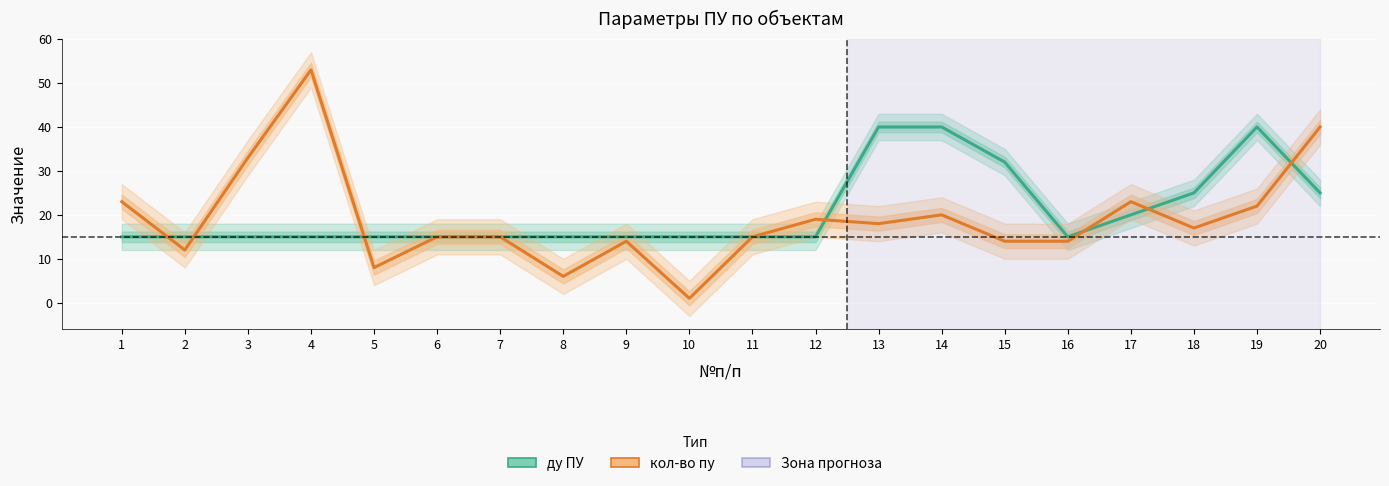

List the series in order of their peak value, lowest first.

ду ПУ, кол-во пу